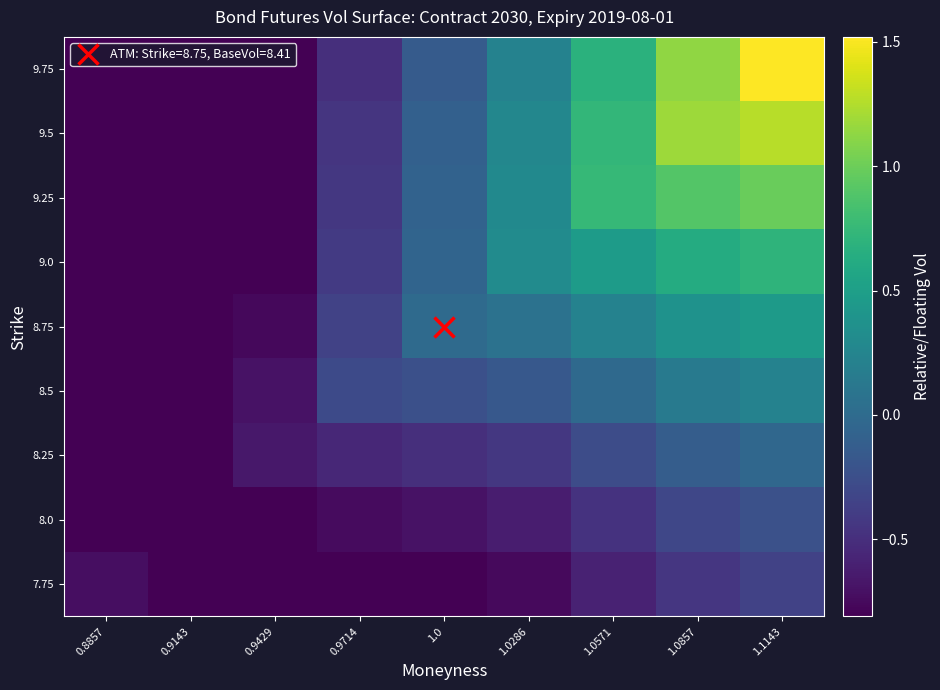

List the series in order of their peak value, lowest first.

7.75, 8.0, 8.25, 8.5, 8.75, 9.0, 9.25, 9.5, 9.75